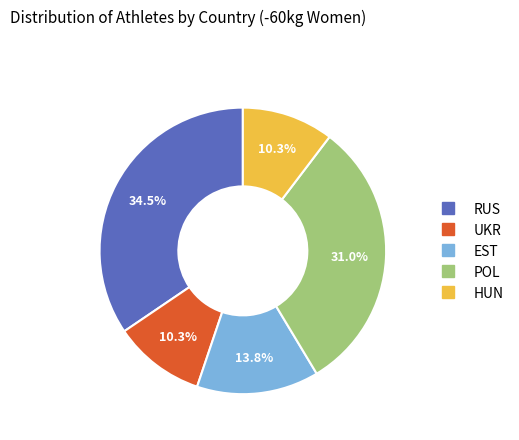

What portion of the pie excludes POL?

69.0%